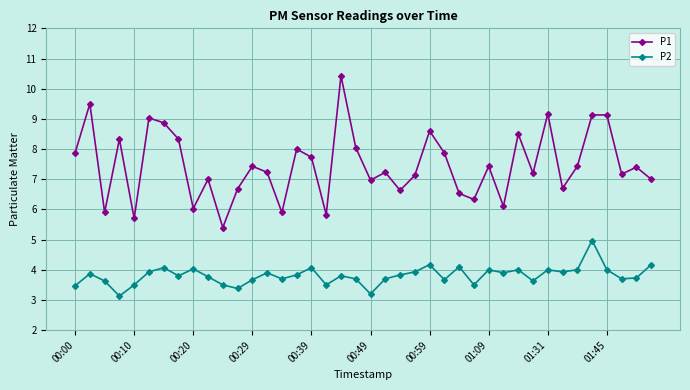

Which series has the largest range (max minus min)?

P1